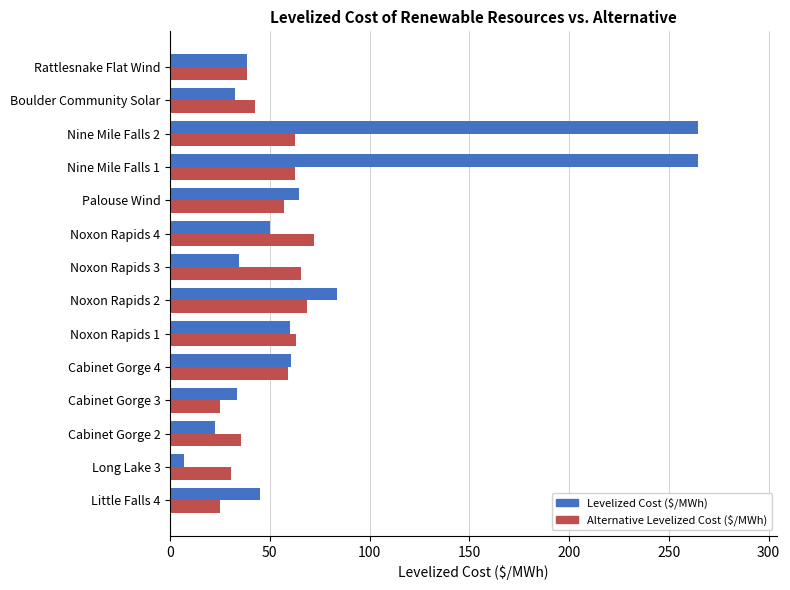

At which label is Levelized Cost ($/MWh) closest to 135?

Noxon Rapids 2